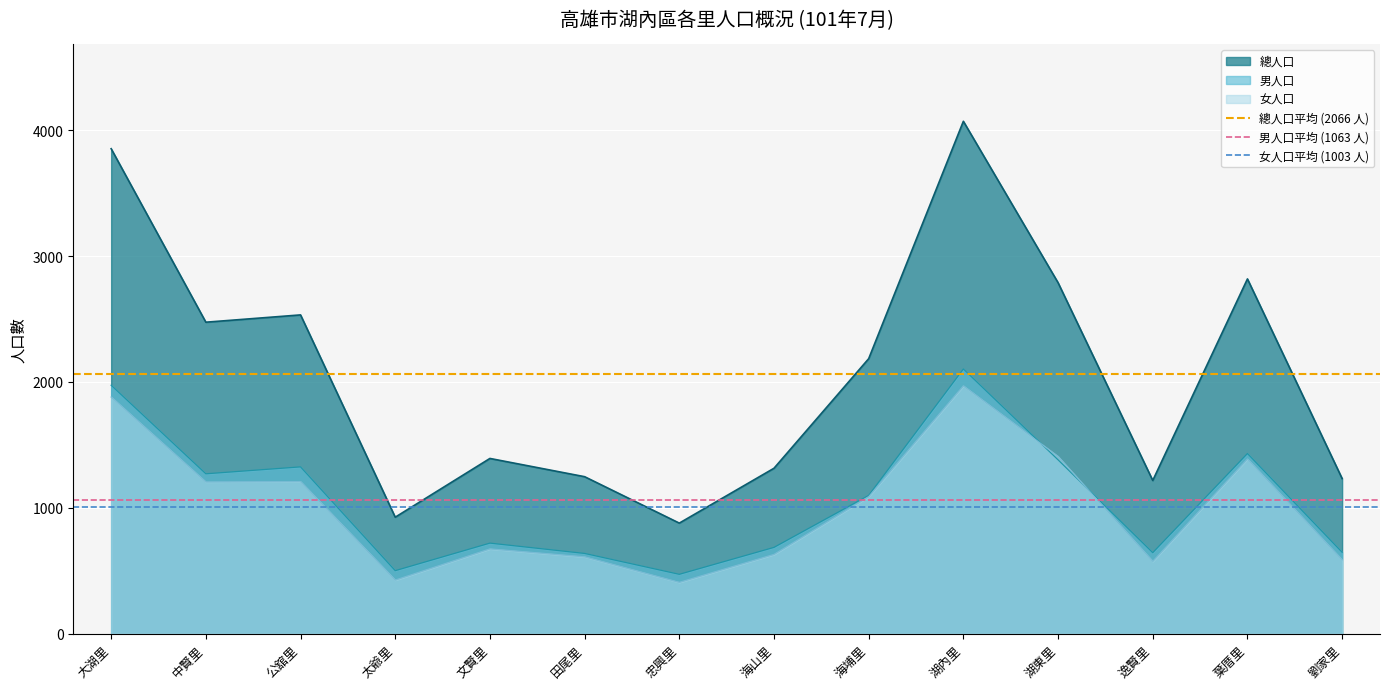

Is the value of 男人口平均 (1063 人) at 大湖里 greater than the value of 女人口平均 (1003 人) at 中賢里?

Yes